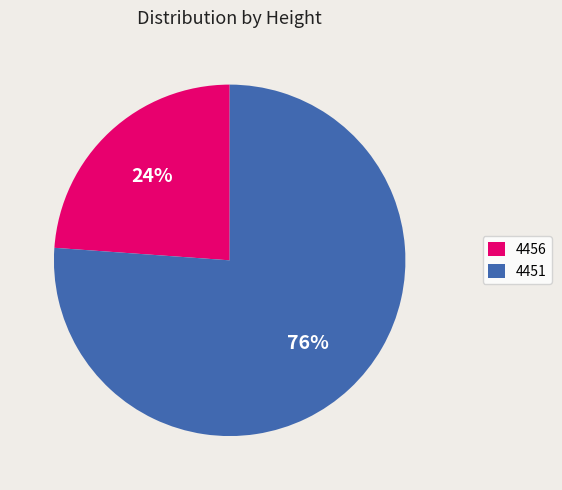

Which category has the smallest portion of the pie?

4456